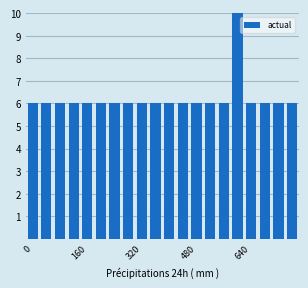

Is it true that the value at 18 is 3.1?

False